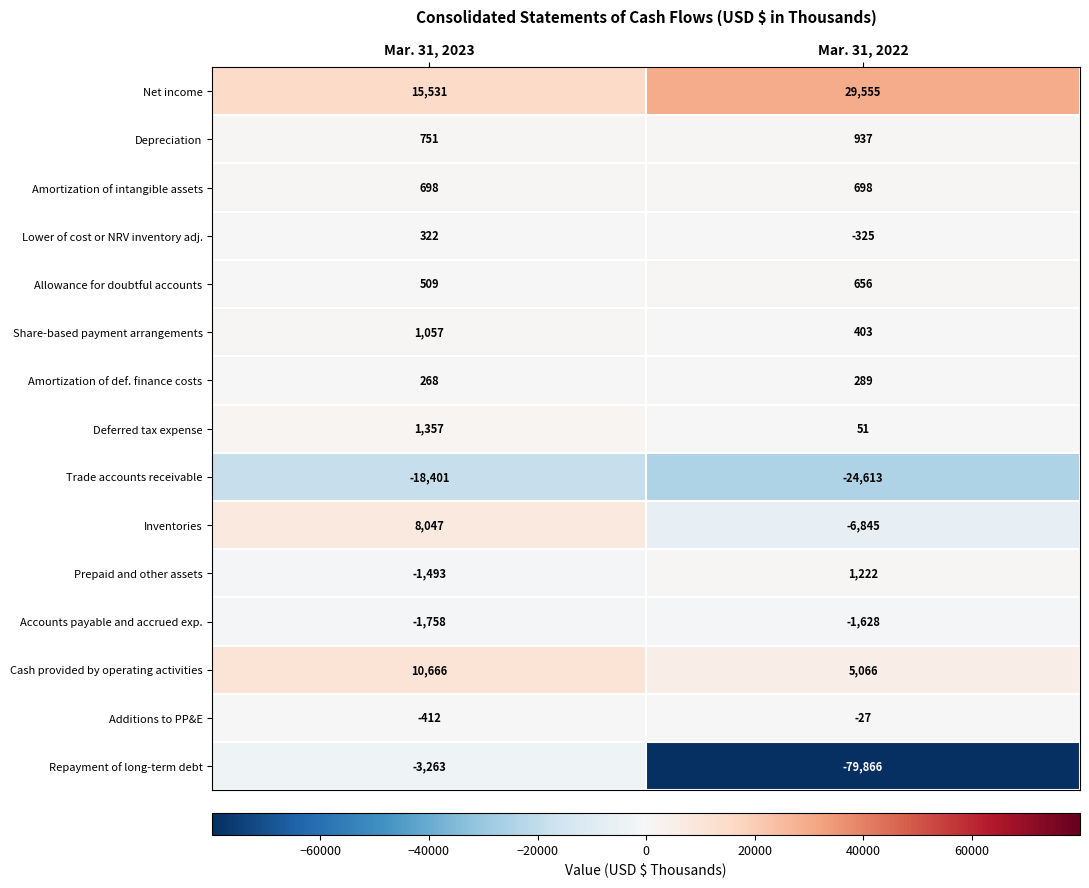

What is the difference between the Inventories values at Mar. 31, 2022 and Mar. 31, 2023?

14892